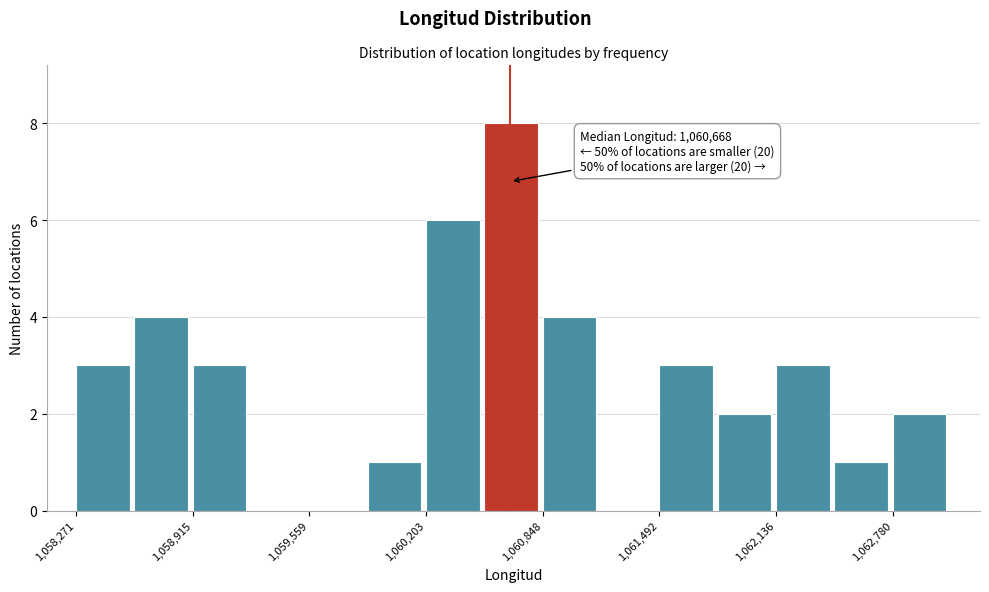

Read against the x-axis, roughly where is the centre of the tallest bar?

1060700